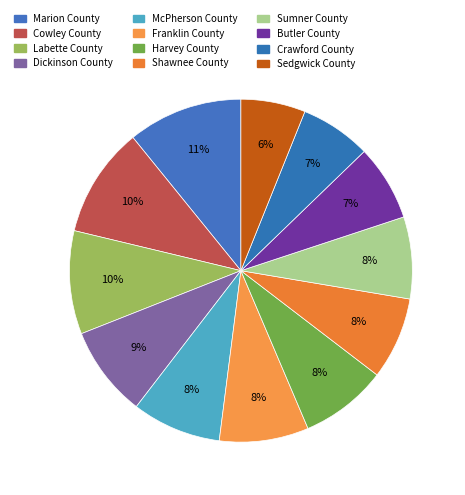

Which category has the smallest portion of the pie?

Sedgwick County